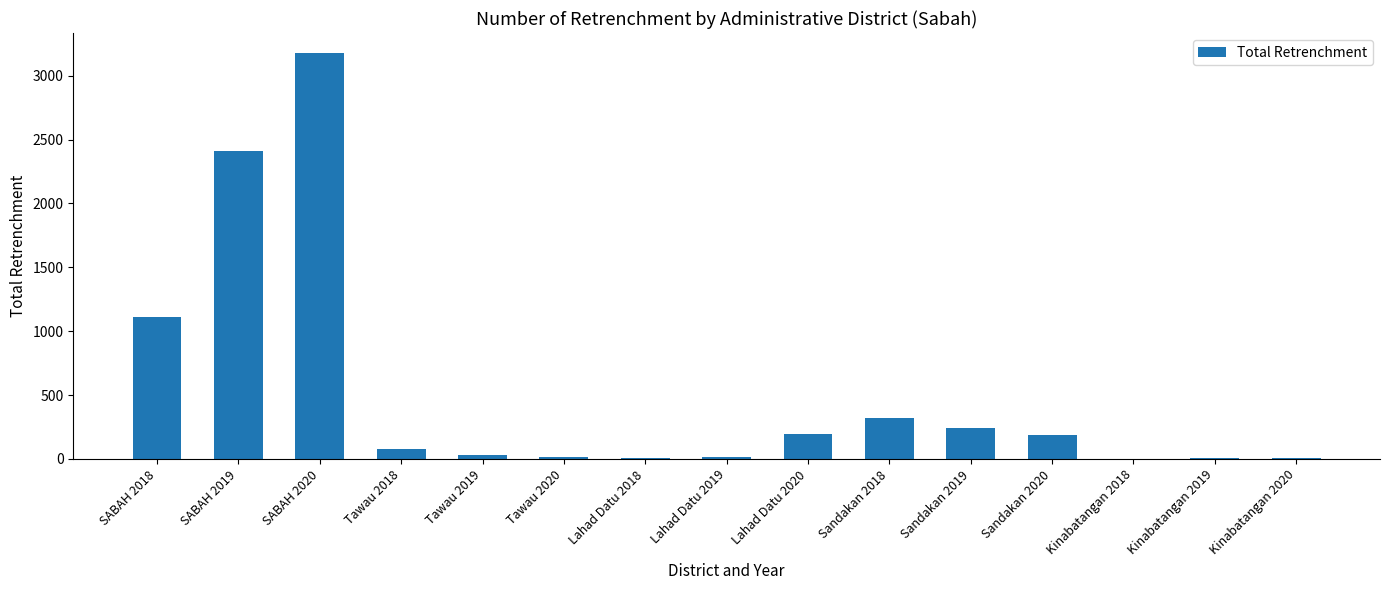

What value does the data have at Tawau 2018, to the nearest 100?

100